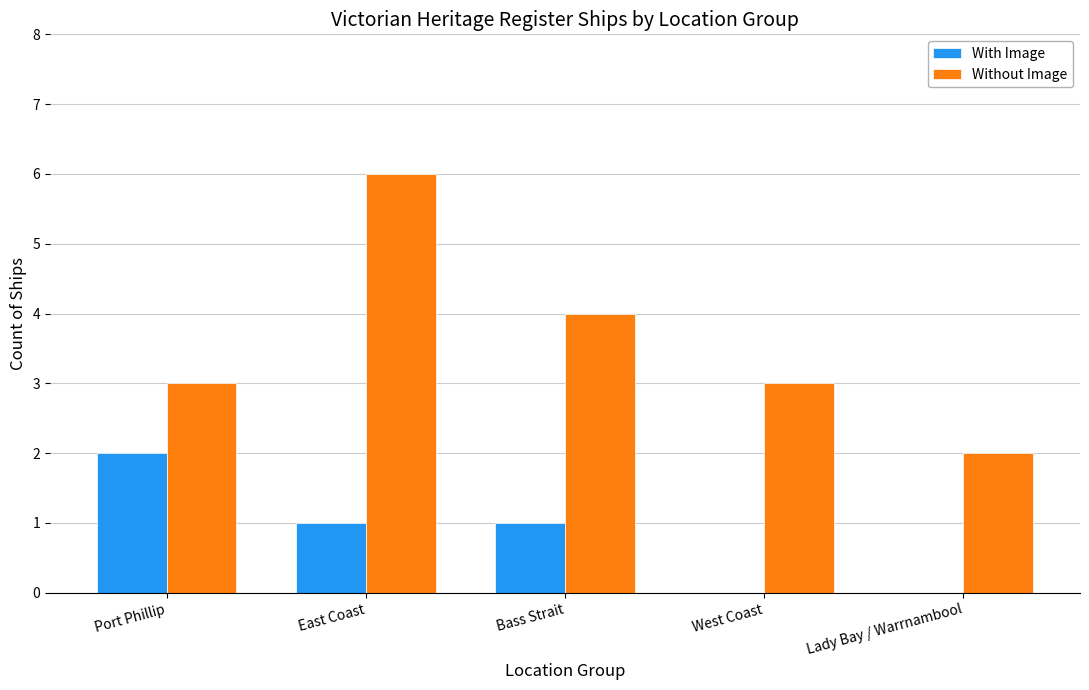

Count the Without Image values in the range 3 to 4.

3